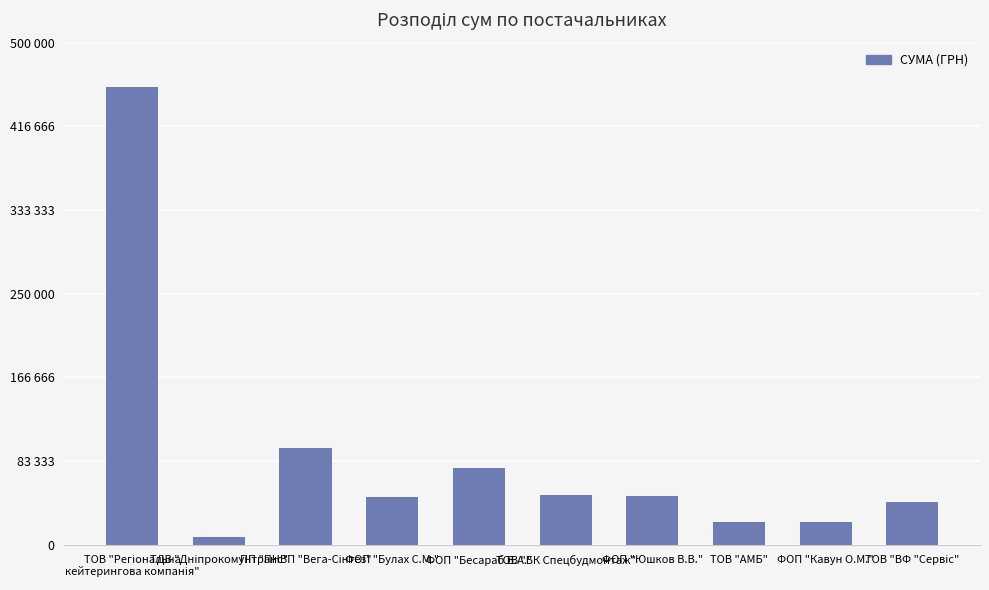

Are the bars horizontal?

No